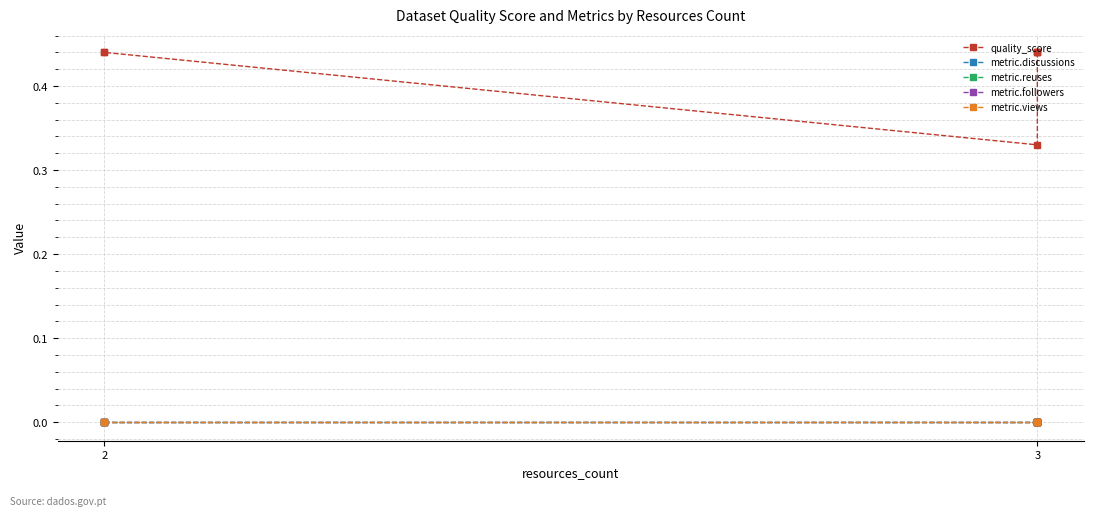

List the series in order of their peak value, lowest first.

metric.discussions, metric.reuses, metric.followers, metric.views, quality_score